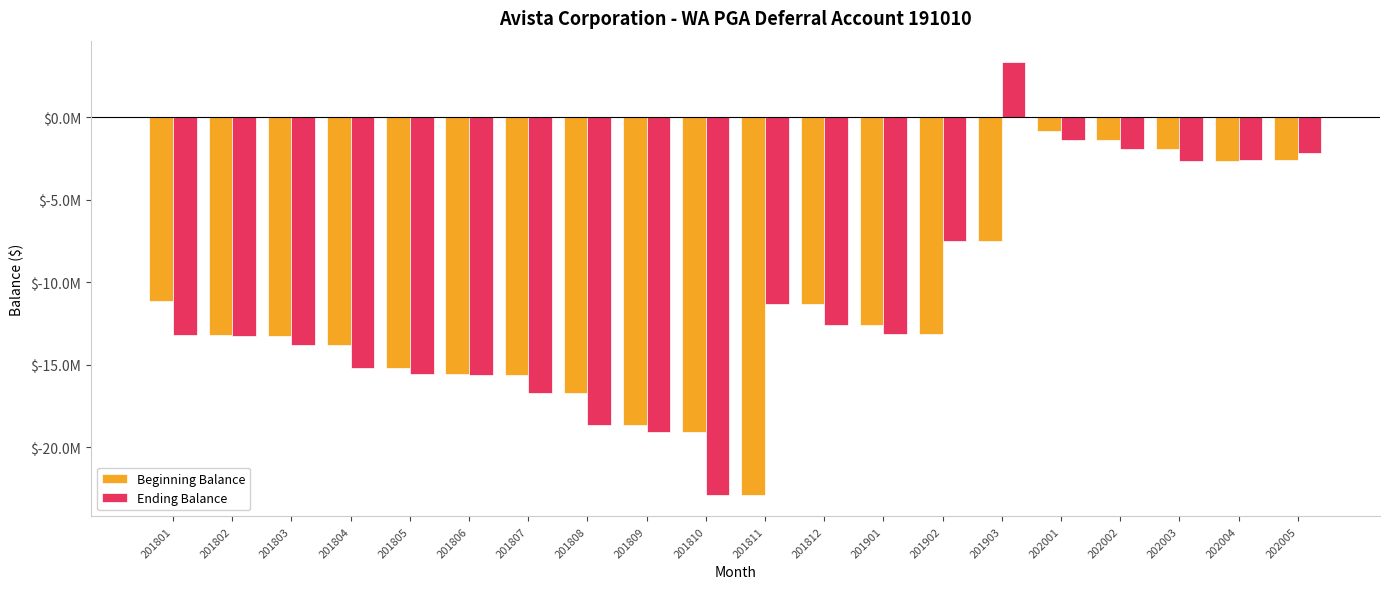

Where is Beginning Balance nearest to the value -11846780?

201812